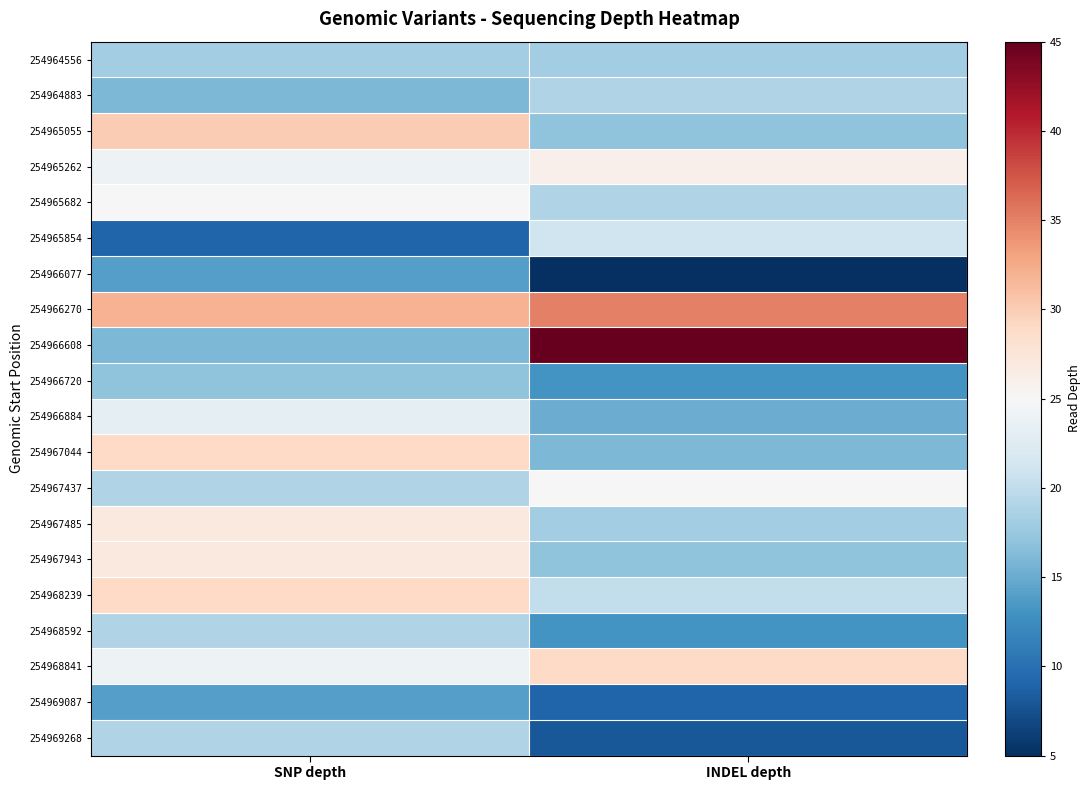

What is the total value across all series at INDEL depth?

388